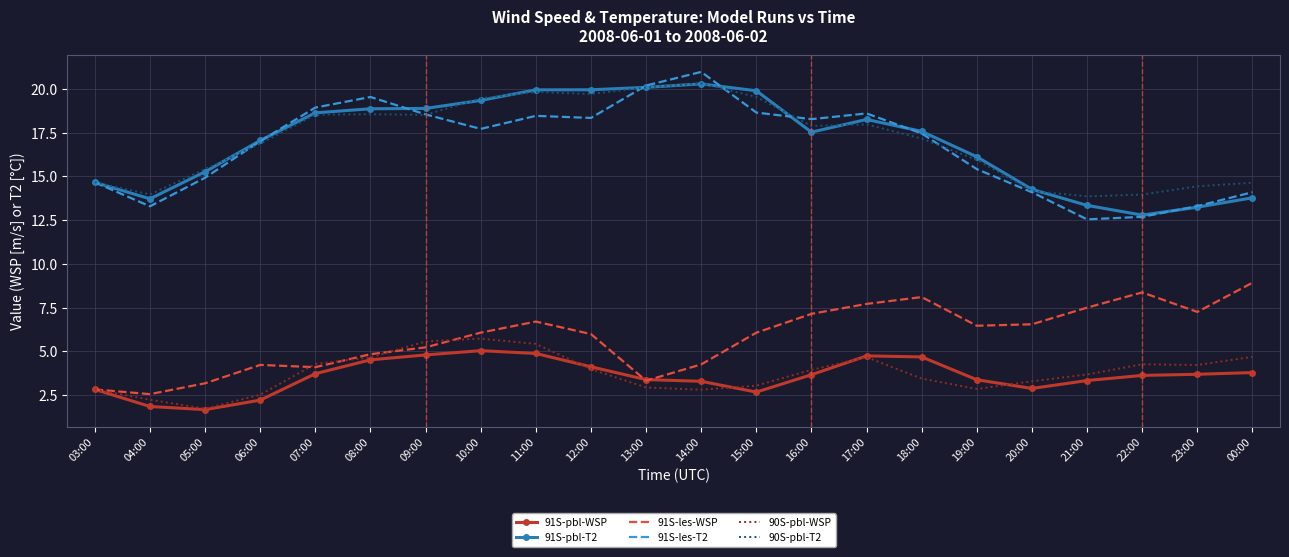

What is the maximum value shown in the chart?

21.0